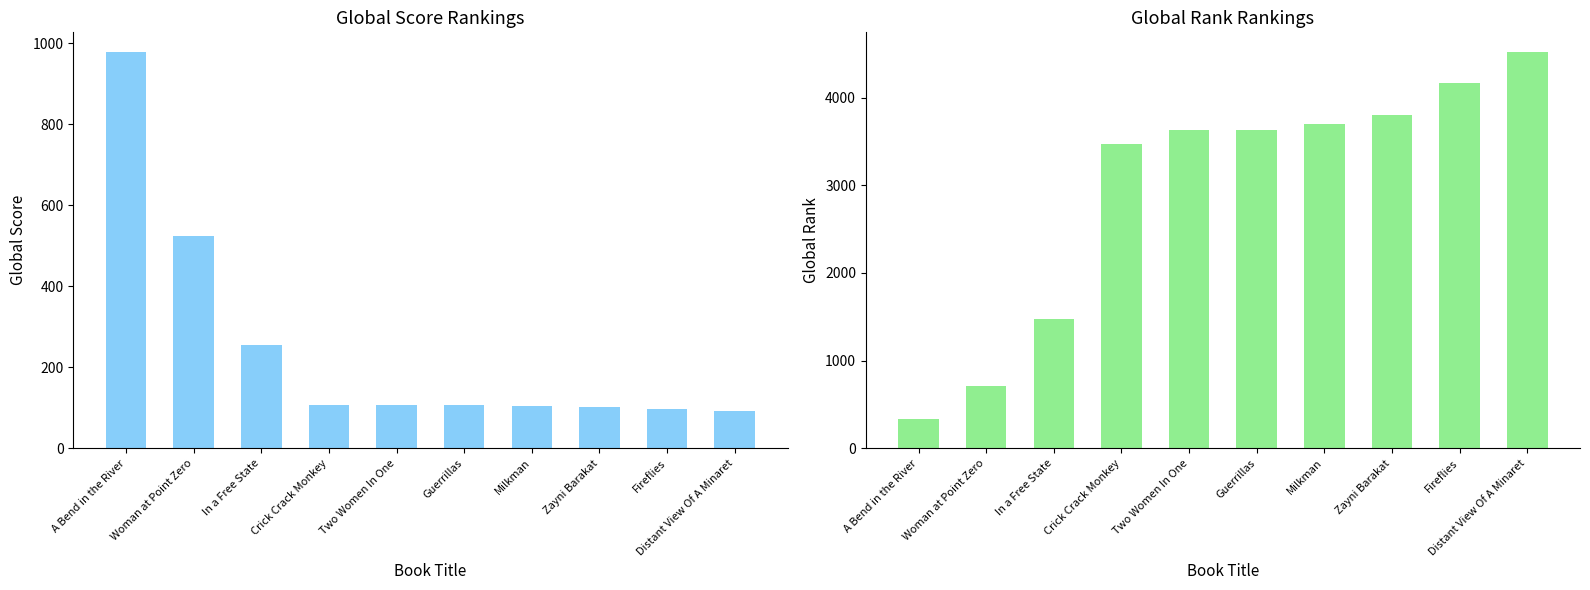

What is the label of the 1st bar from the right?

Distant View Of A Minaret